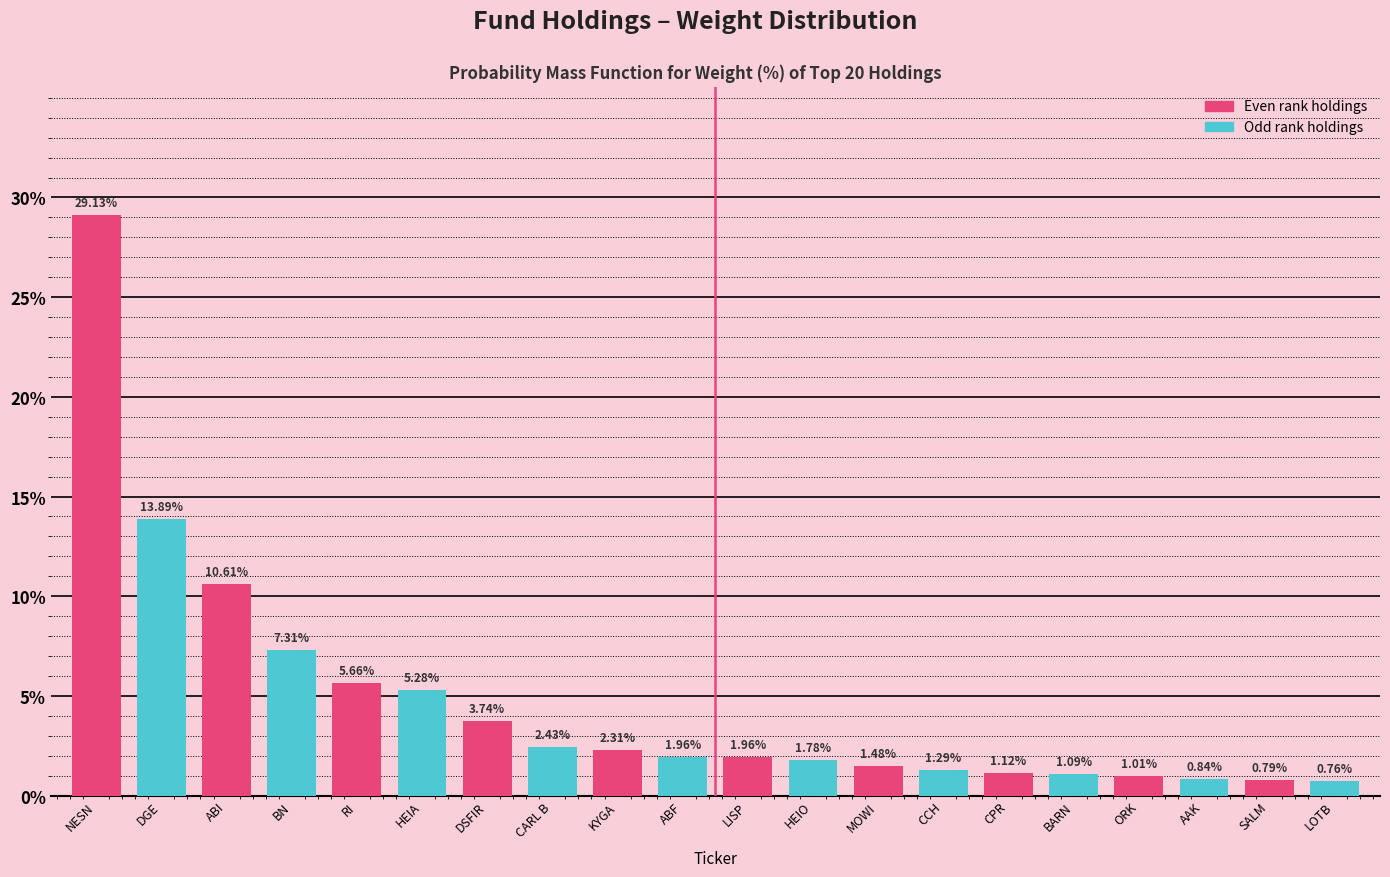

What is the difference between the values at BARN and MOWI?

0.4